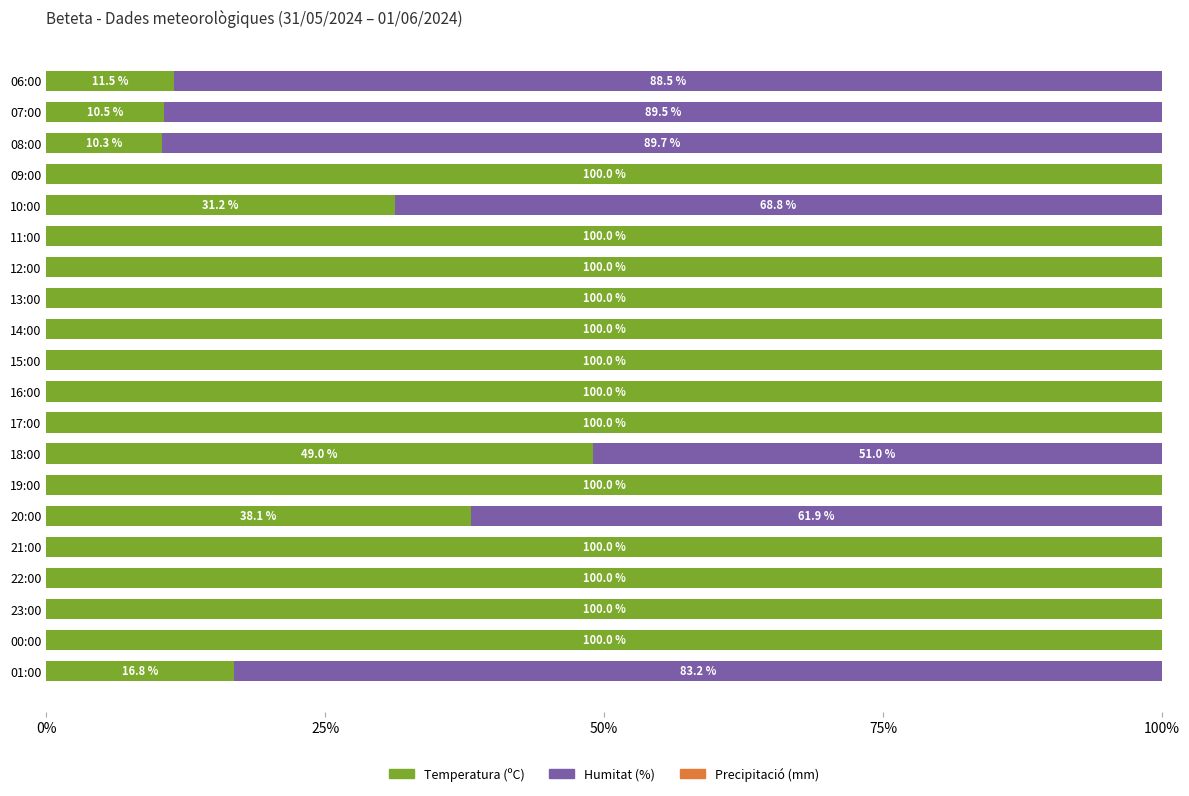

True or false: Temperatura (ºC) has a value of 85.3 at 18:00.

False